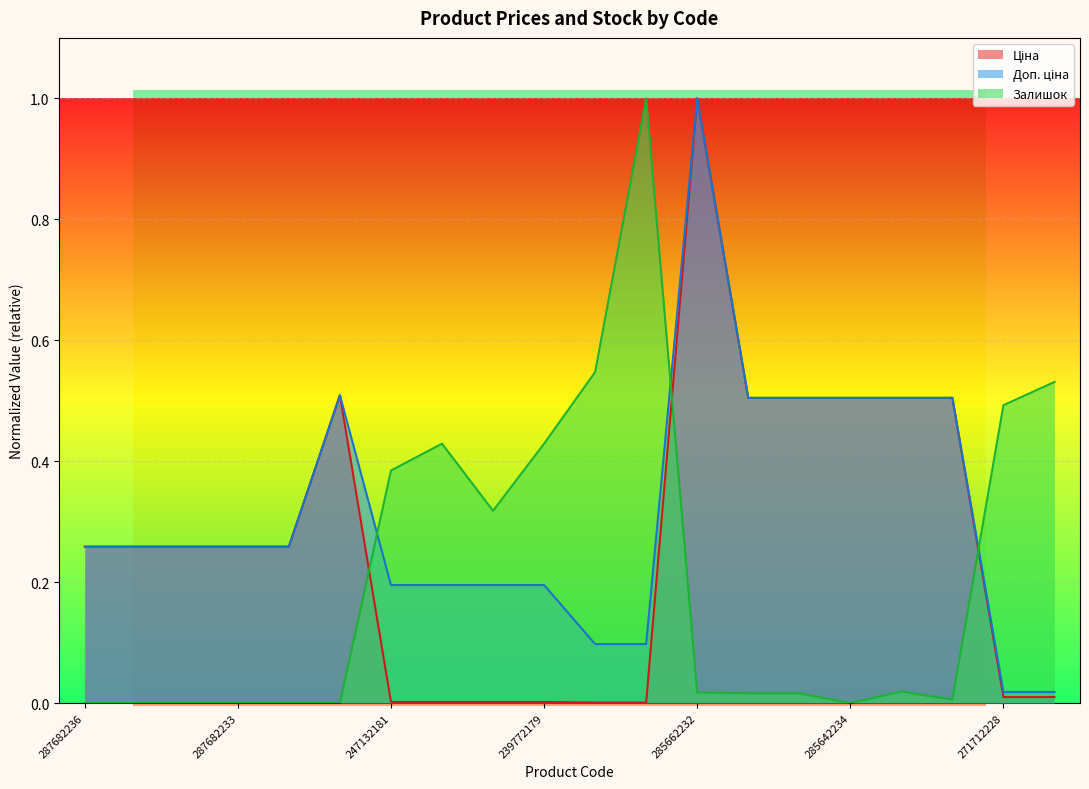

What is the difference between the maximum and minimum values in the Доп. ціна series?

1.0